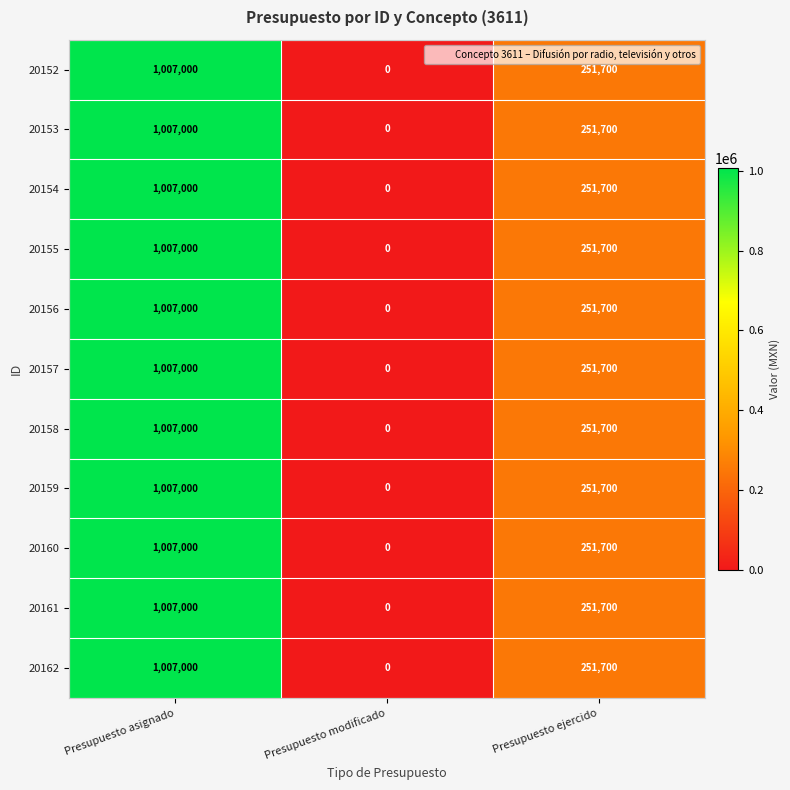

Which category has the highest value across all series?

Presupuesto asignado